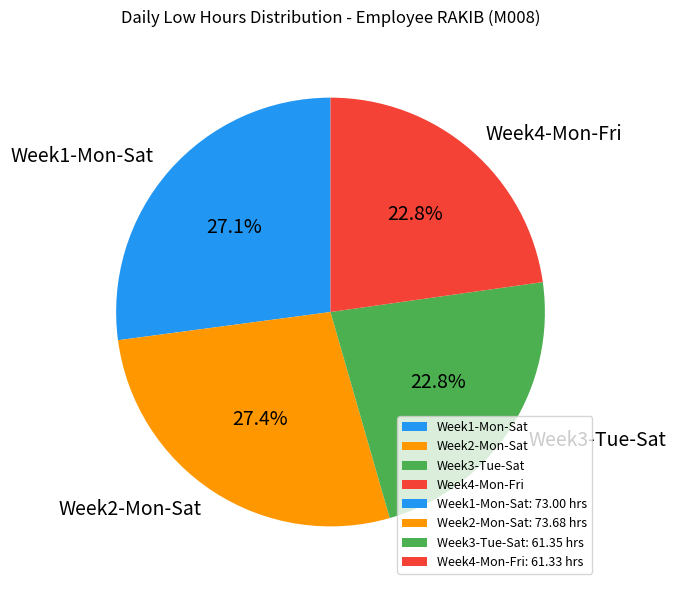

Is there any slice that represents more than half of the pie?

No